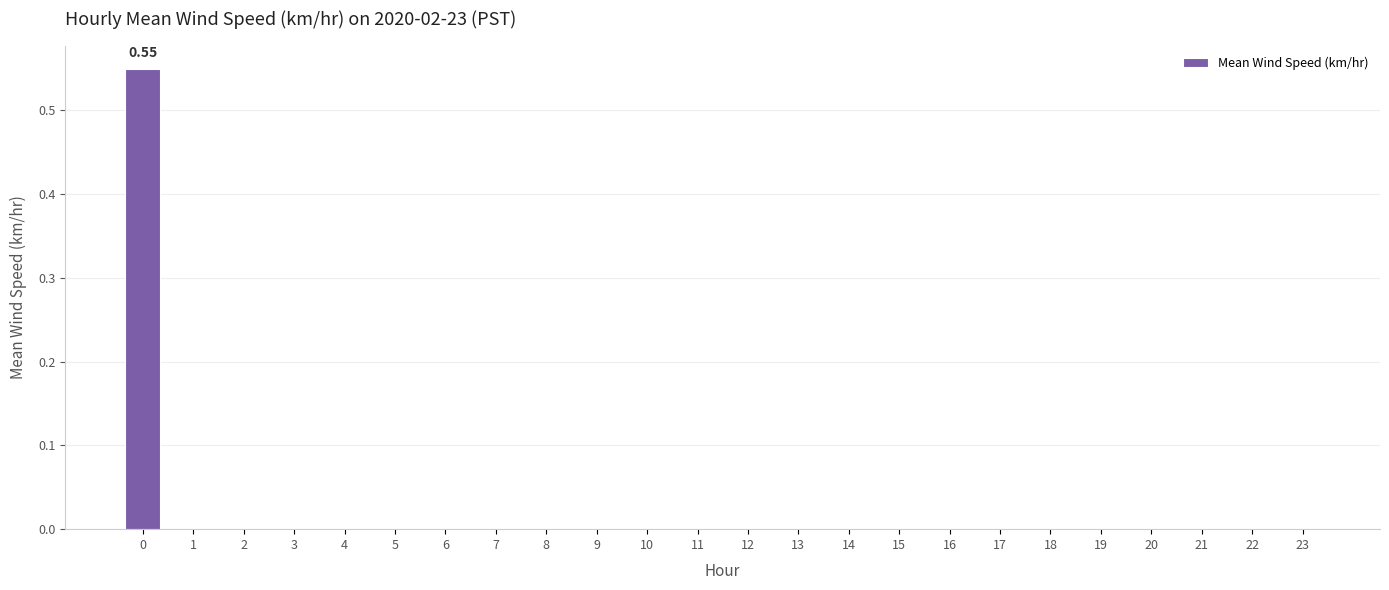

List the labels in order of value, largest first.

0, 1, 2, 3, 4, 5, 6, 7, 8, 9, 10, 11, 12, 13, 14, 15, 16, 17, 18, 19, 20, 21, 22, 23